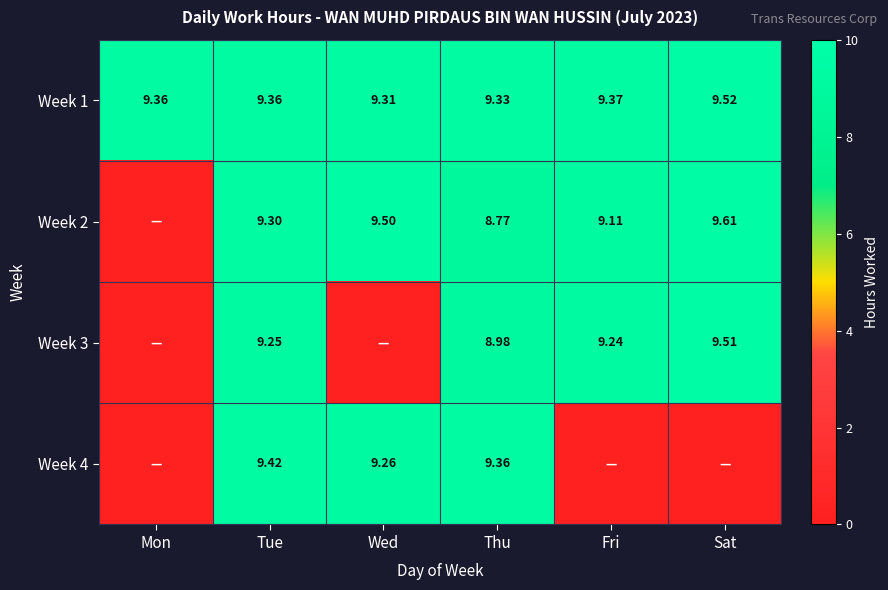

Which category has the highest value across all series?

Sat